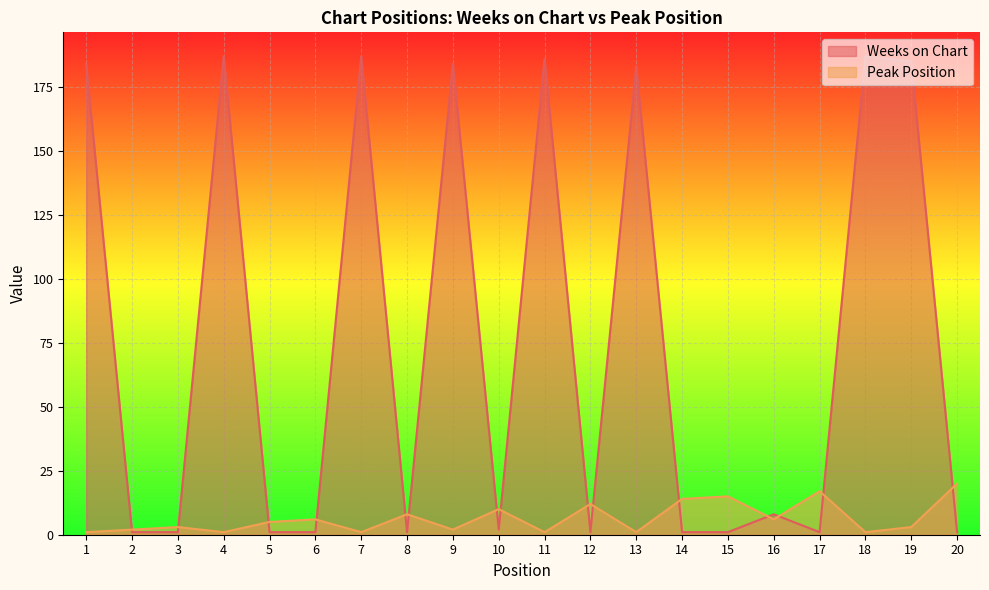

What is the value of the Weeks on Chart point at the 14th from the left?

1